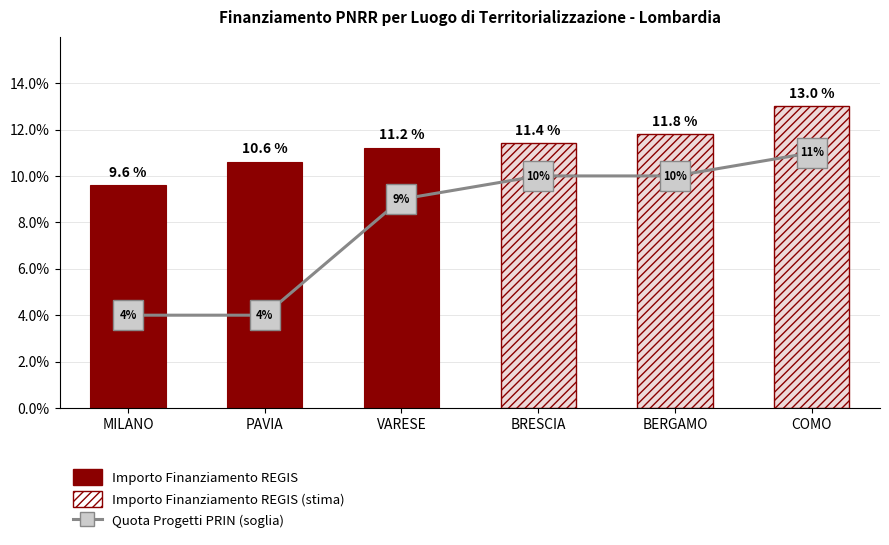

At which label is the value closest to 7?

VARESE